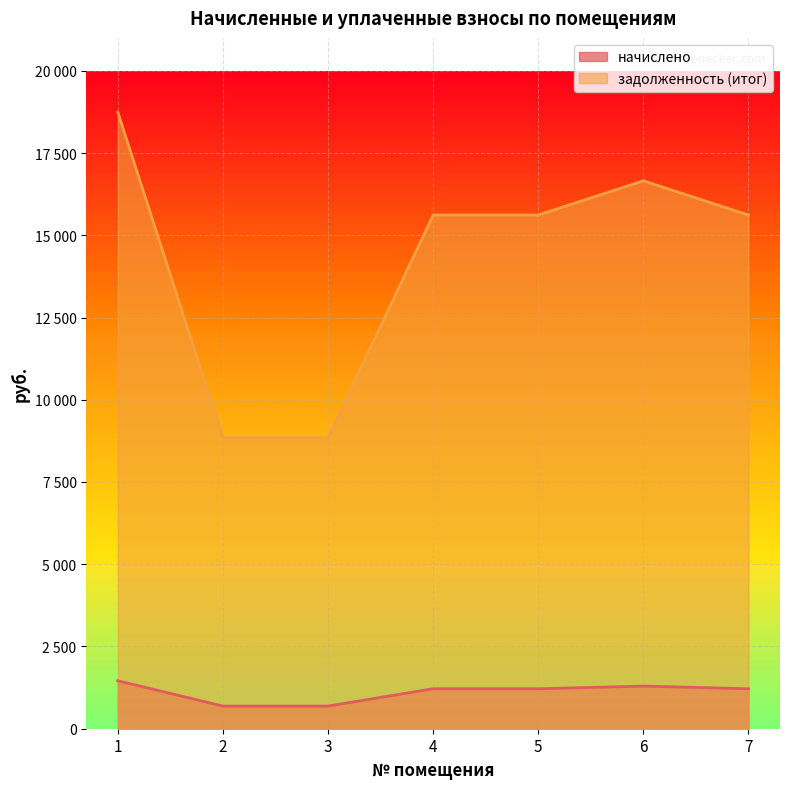

What is the difference between the maximum and minimum values in the задолженность (итог) series?

9889.5